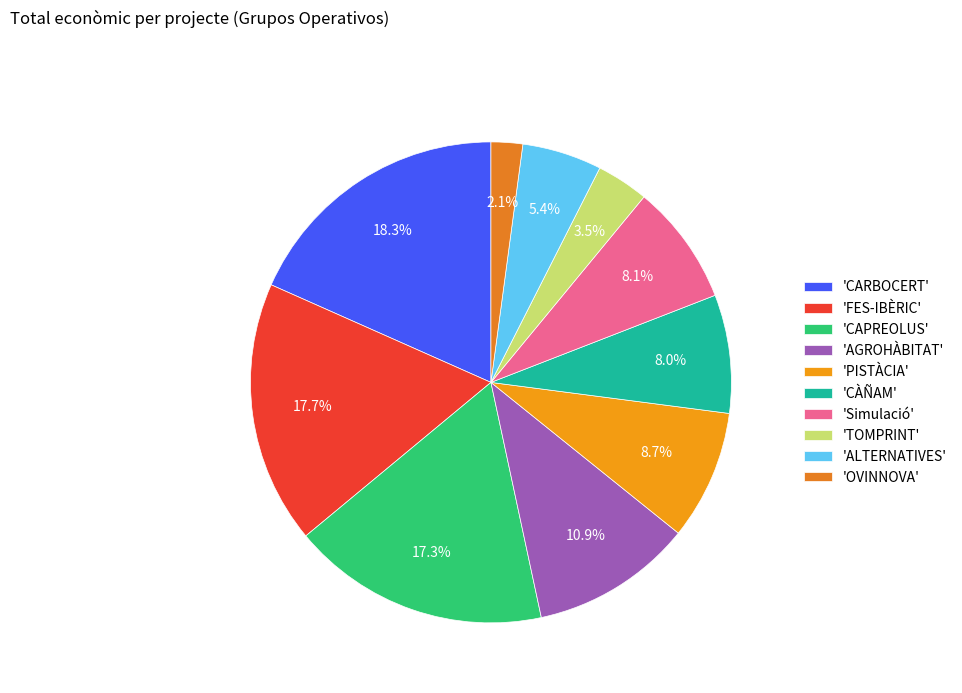

Count the number of slices in the pie.

10